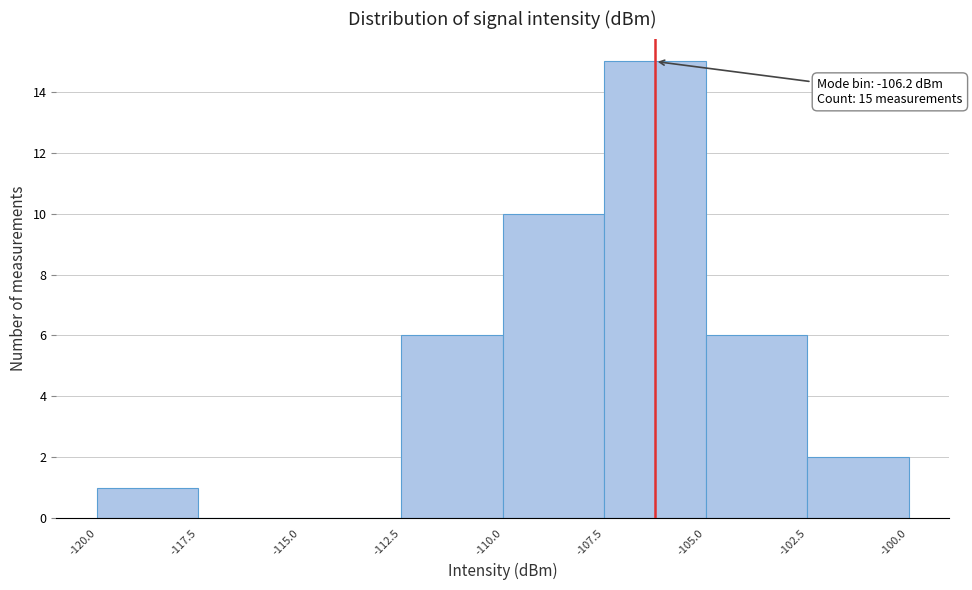

Over which range of the x-axis is the bar tallest?

-107.5 to -105.0